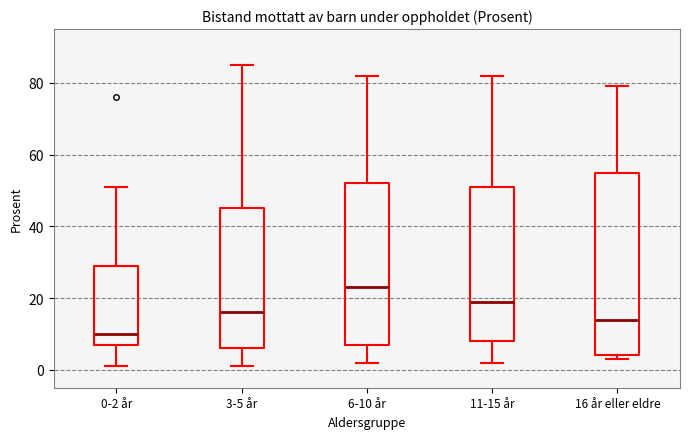

Where does the median line of the box for 11-15 år sit on the y-axis? The values are not printed on the chart, so give them approximately, as read against the axis.

20